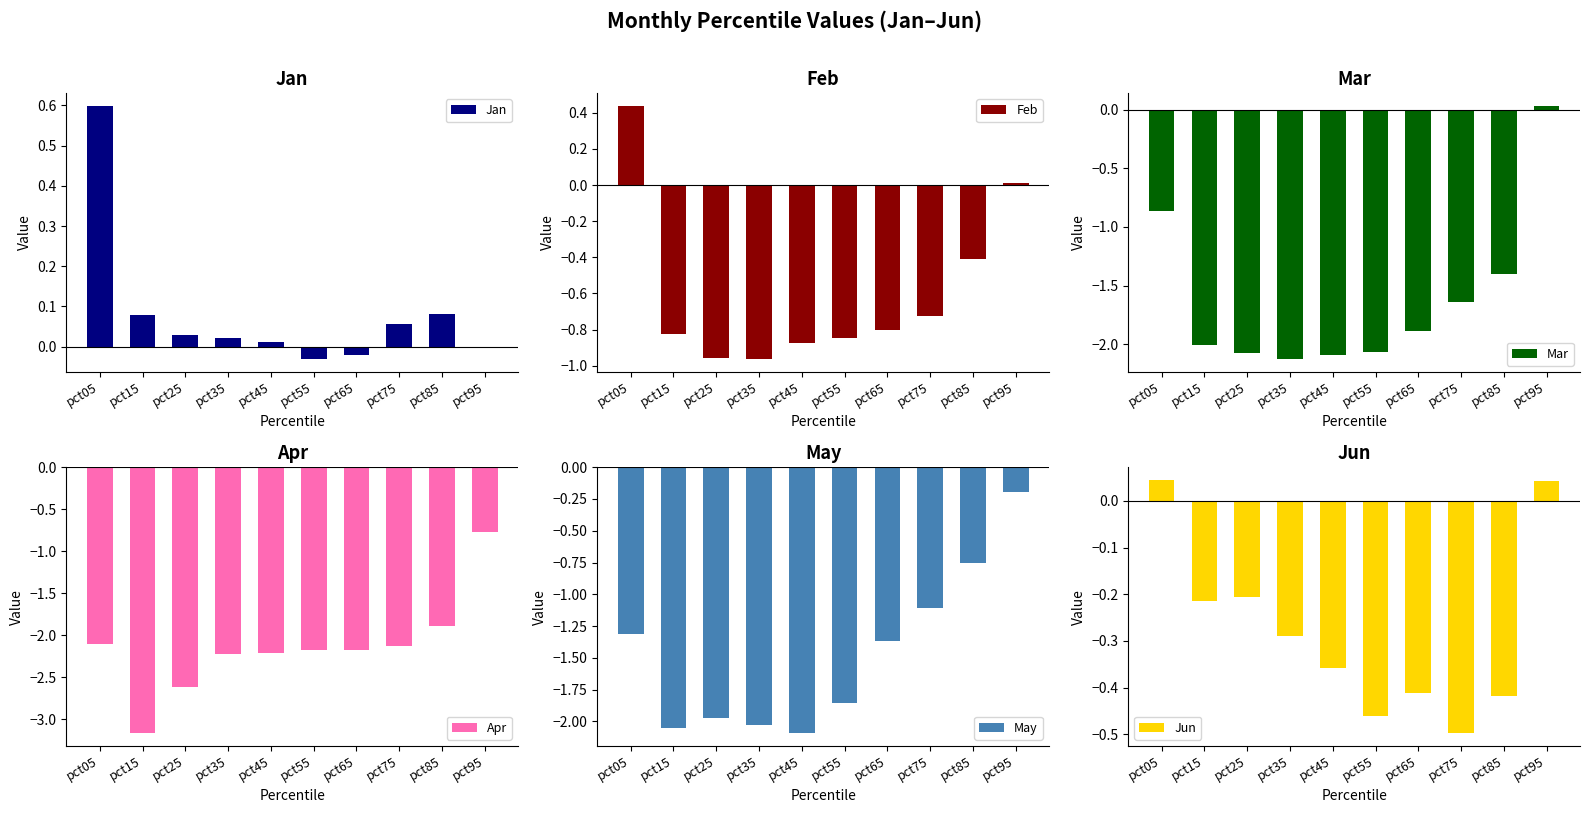

What is the highest value of the May series?

-0.2